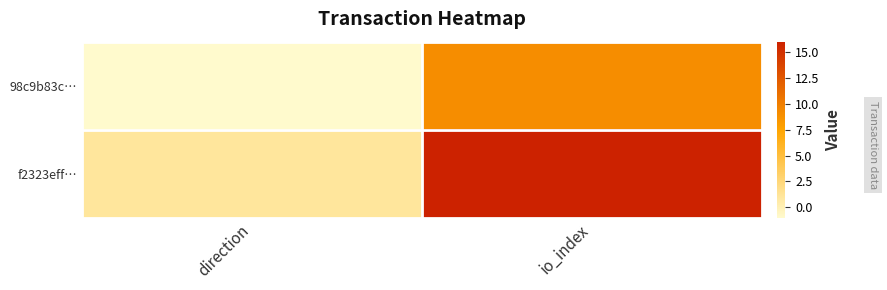

Reading right to left, extract all data points from this chart.

98c9b83c…: io_index=9	direction=-1
f2323eff…: io_index=16	direction=1